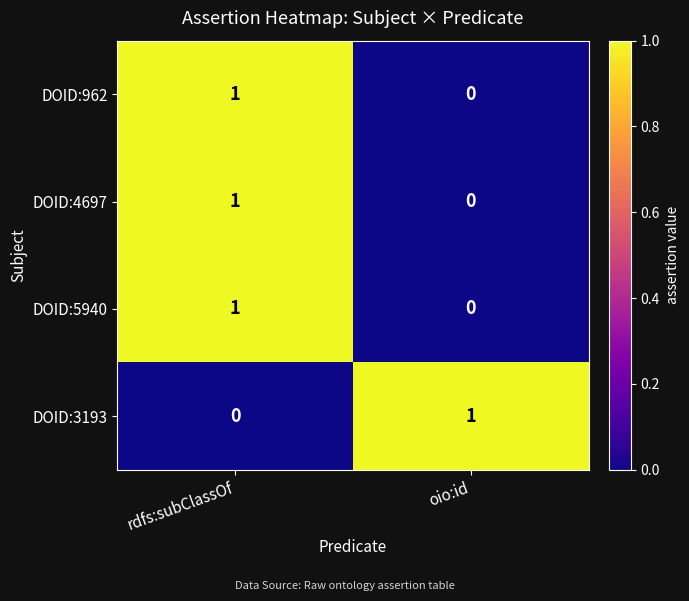

Rank the categories by DOID:4697 value from highest to lowest.

rdfs:subClassOf, oio:id